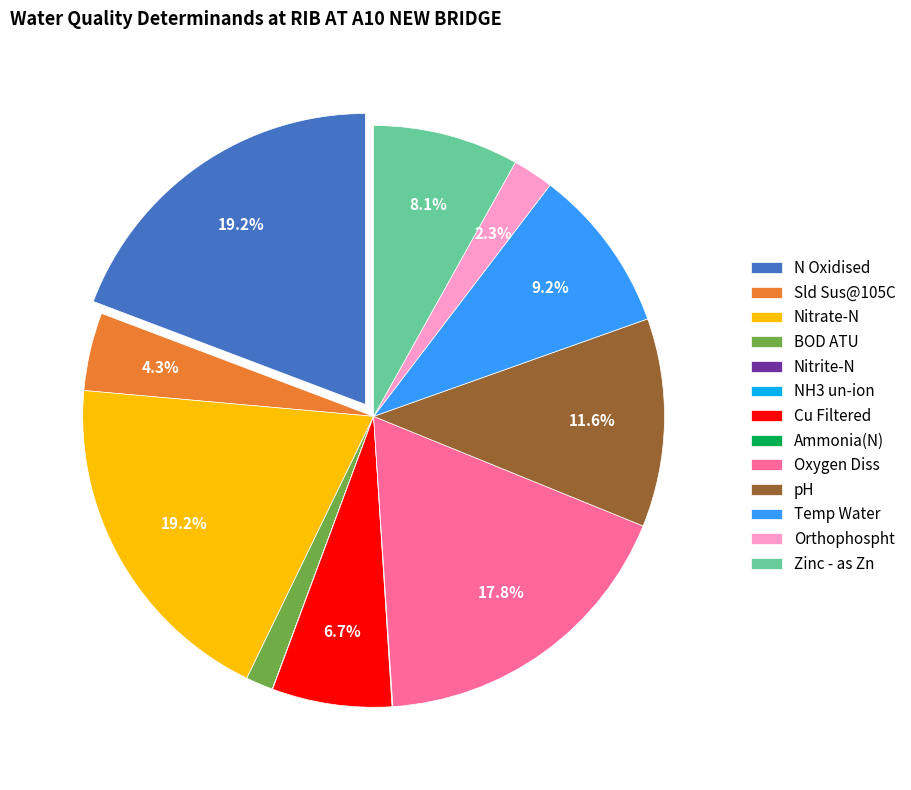

How much of the chart is everything except Orthophospht?

97.7%